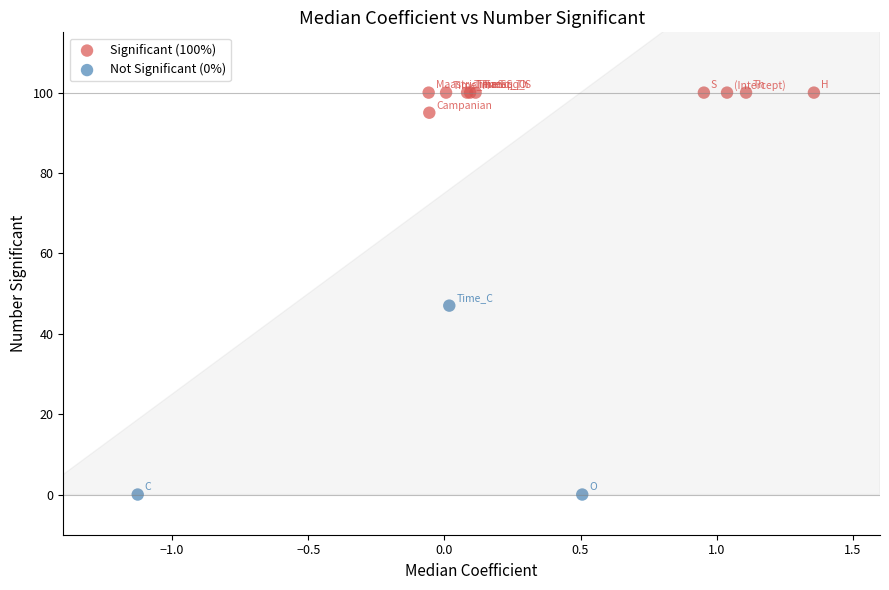

Which series reaches the maximum Y coordinate?

Significant (100%)